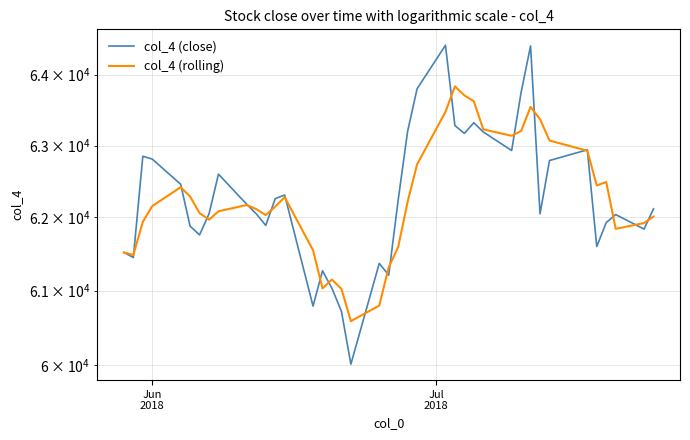

Rank the series by their maximum value, from highest to lowest.

col_4 (close), col_4 (rolling)